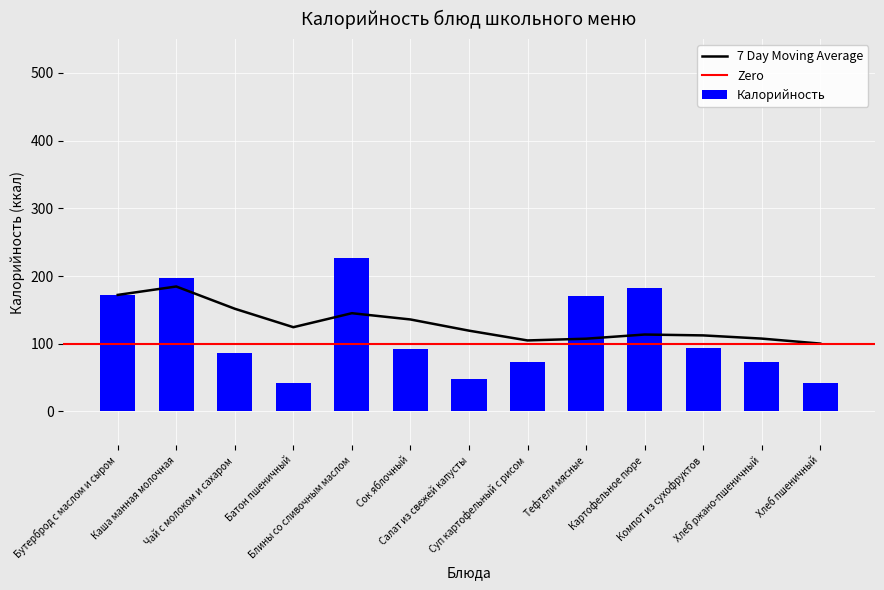

What is the maximum value for 7 Day Moving Average?

184.6